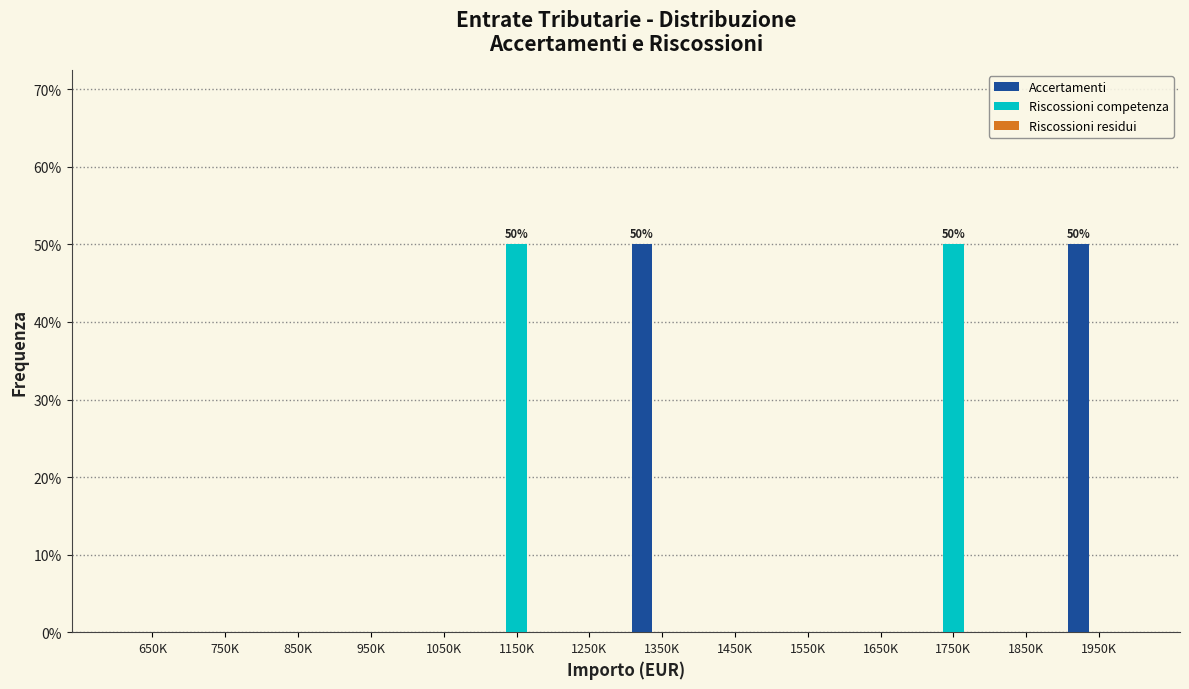

What is the highest value of the Riscossioni competenza series?

50